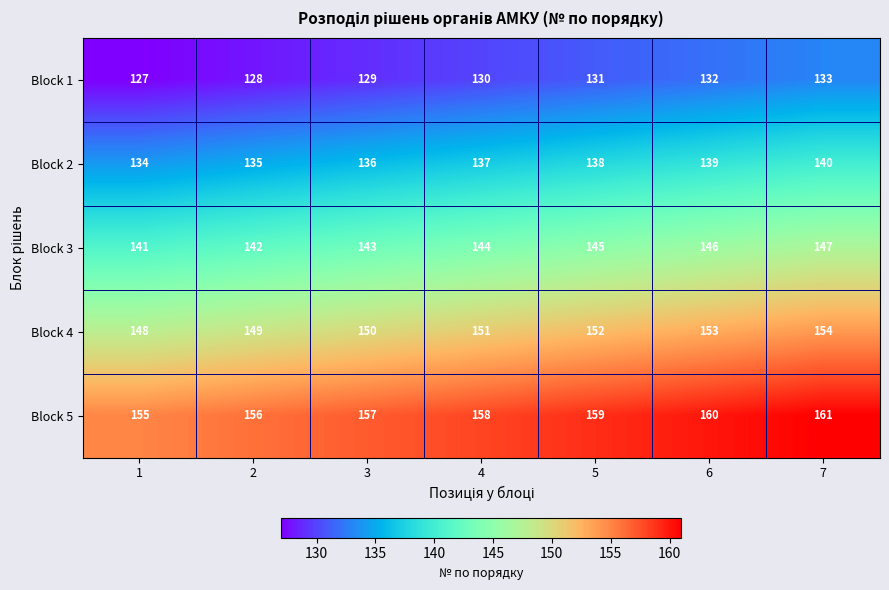

What is the difference between the highest and lowest values at 4?

28